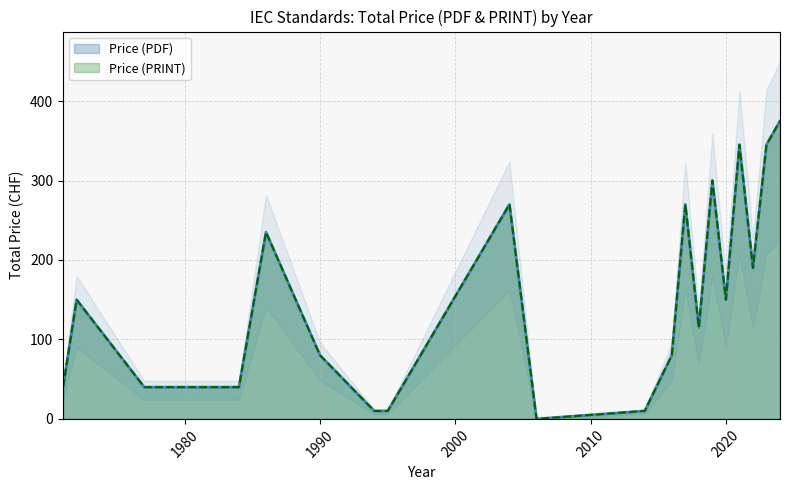

What are all the series names shown in the legend?

Price (PDF), Price (PRINT)